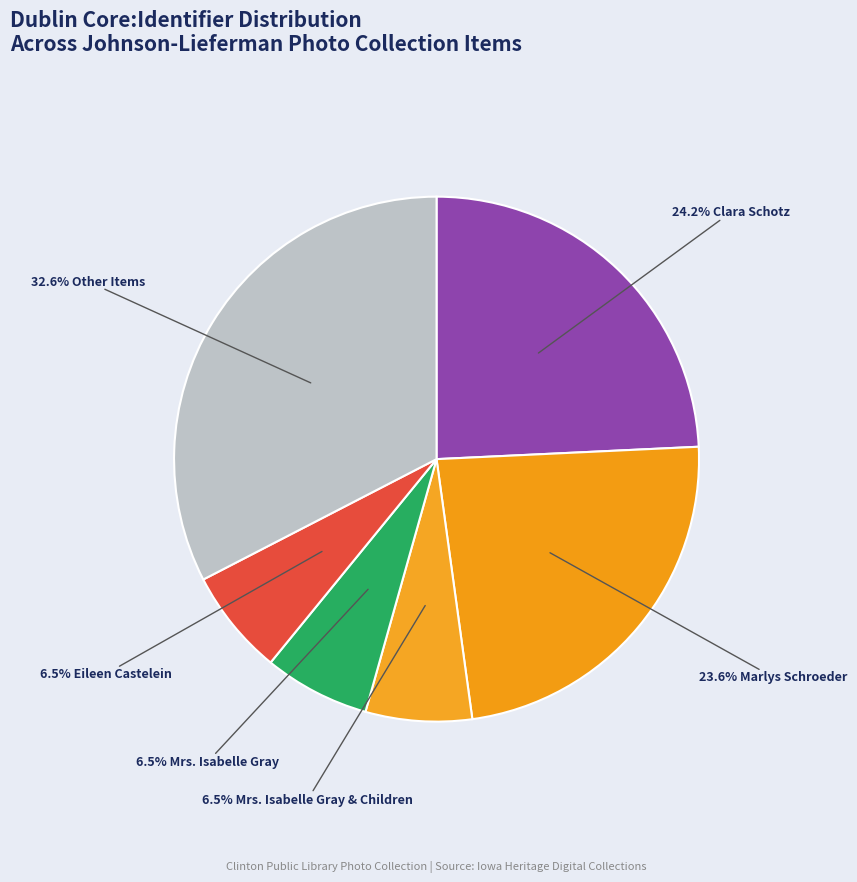

How many slices are in this pie chart?

6